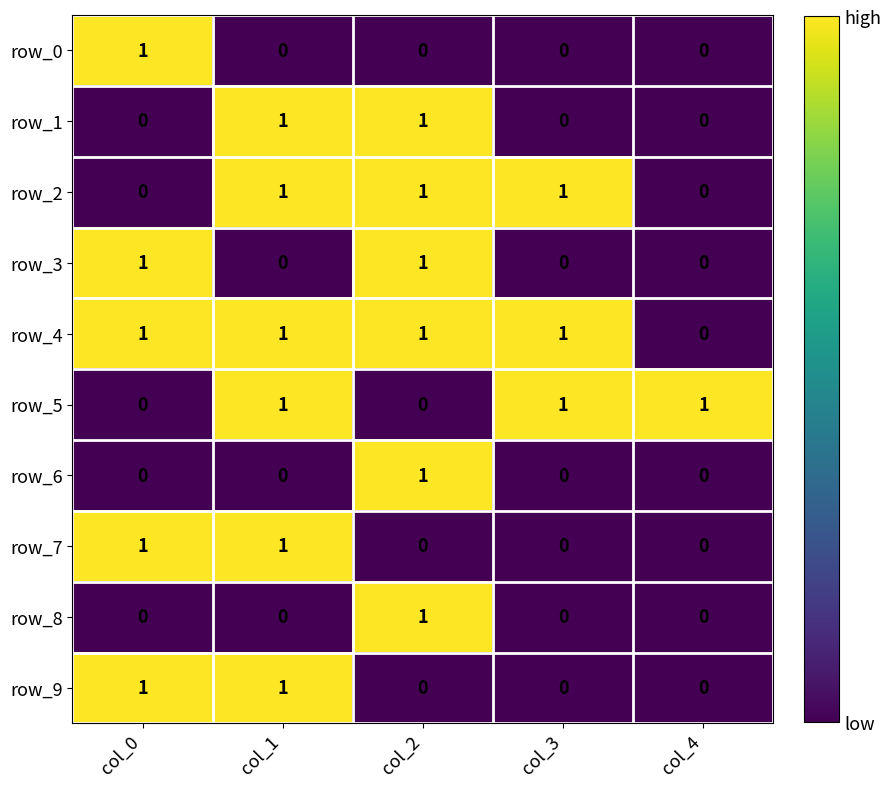

Which series has the largest total across all categories?

row_4